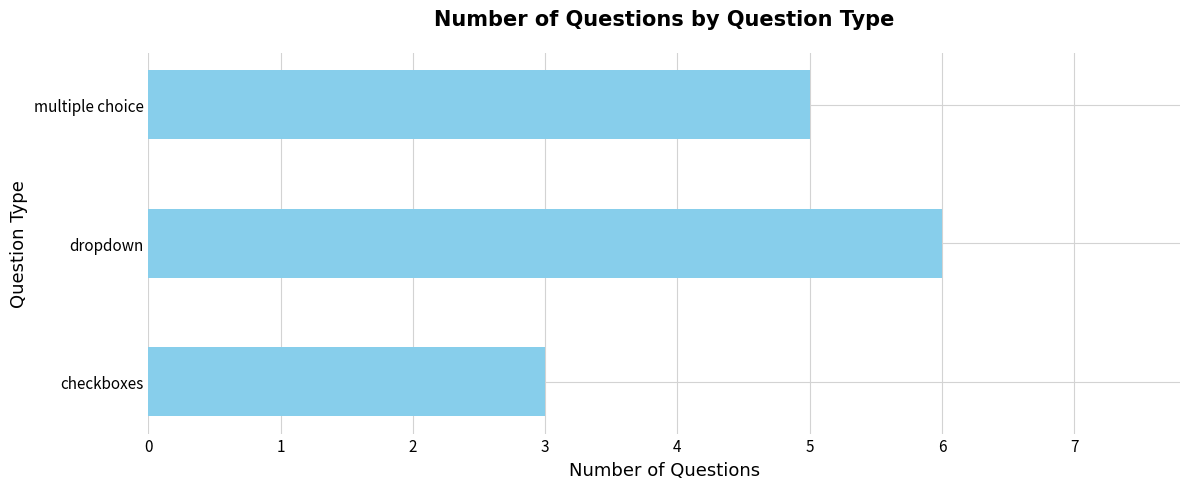

The value at dropdown is 2. True or false?

False